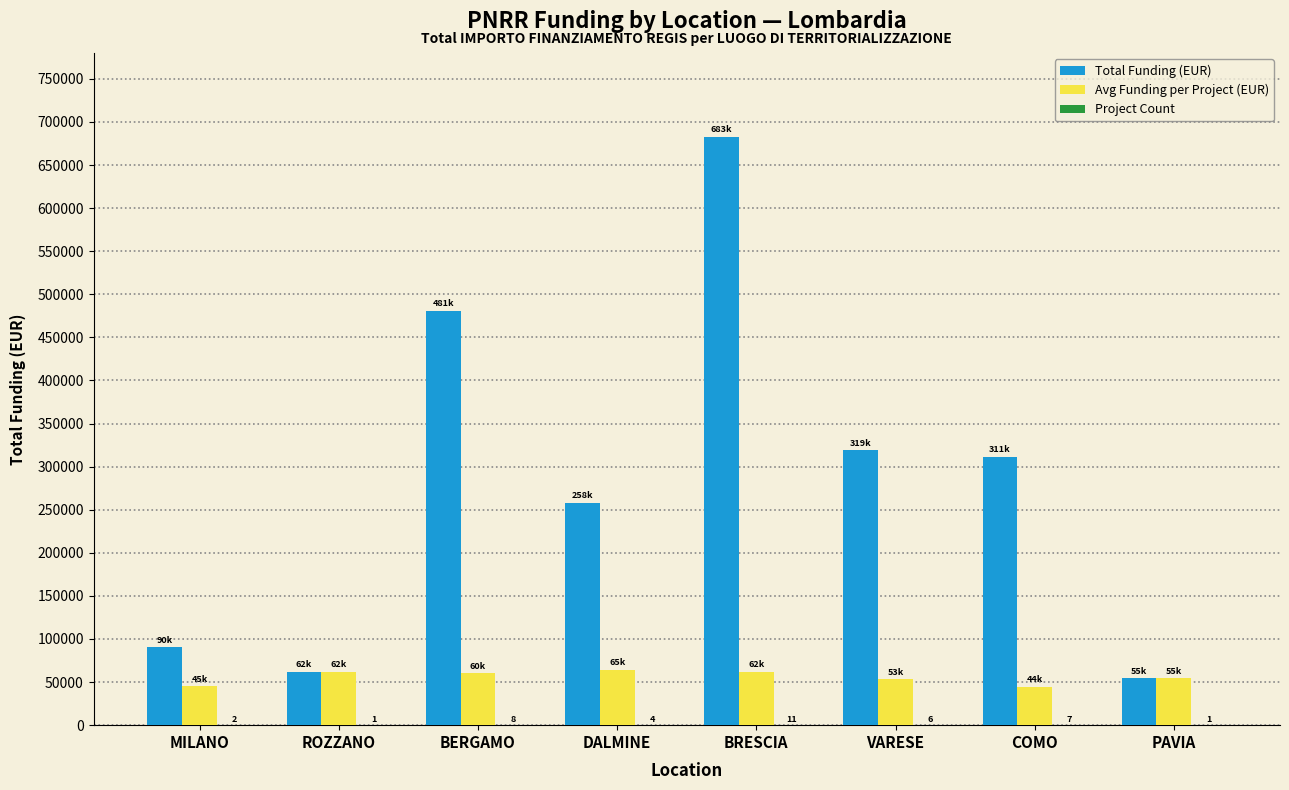

What is the average value of the Total Funding (EUR) series?

282376.5